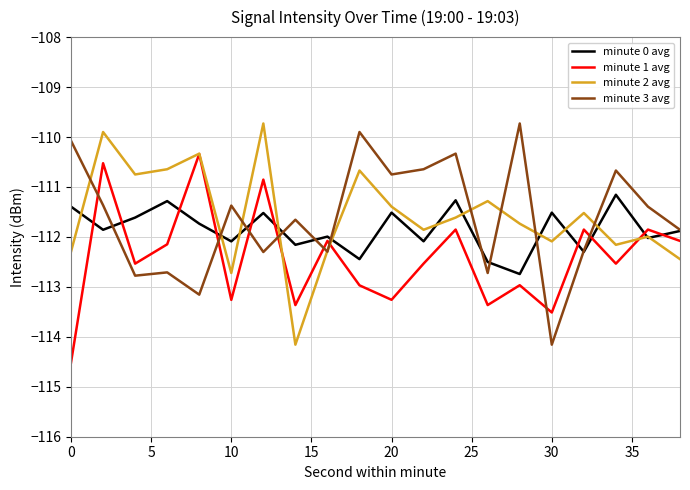

What is the greatest value displayed?

-109.7